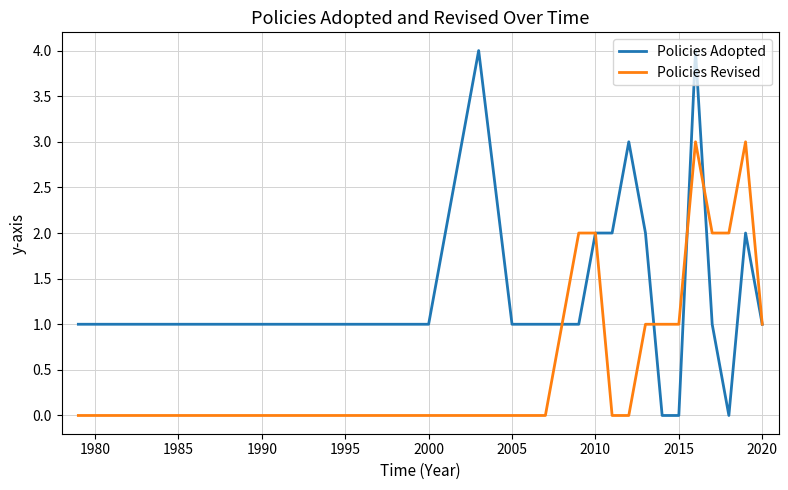

Reading left to right, list all the values displayed in this chart.

Policies Adopted: 1	1	1	1	1	1	4	1	1	1	2	2	3	2	0	0	4	1	0	2	1
Policies Revised: 0	0	0	0	0	0	0	0	0	2	2	0	0	1	1	1	3	2	2	3	1